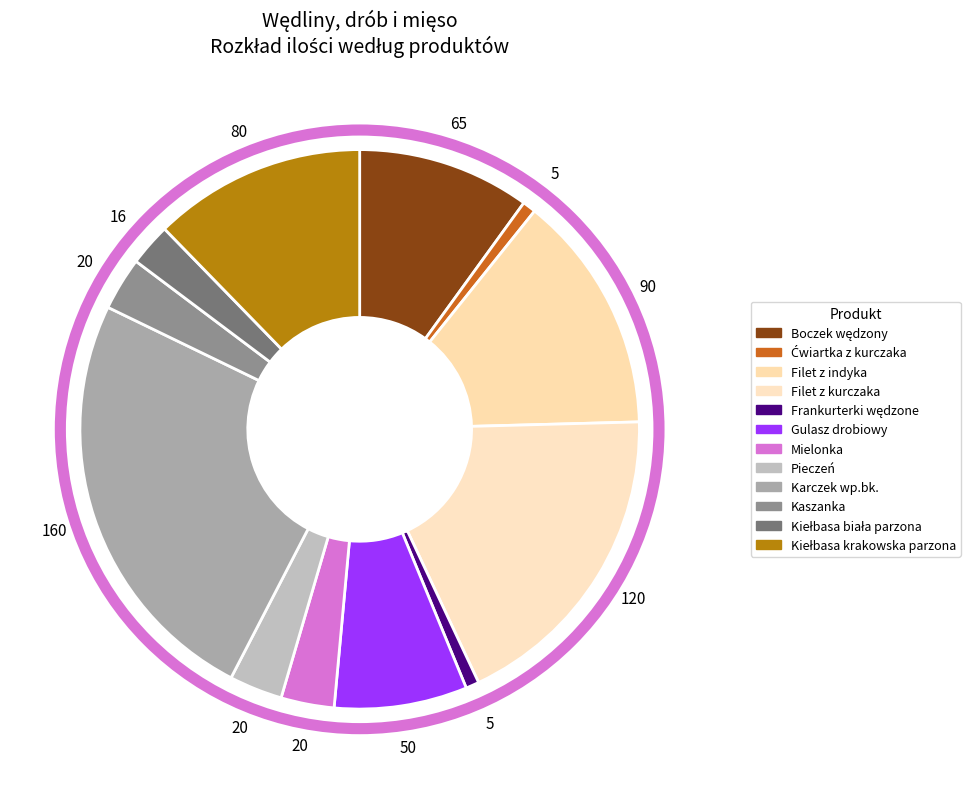

Count the number of slices in the pie.

12